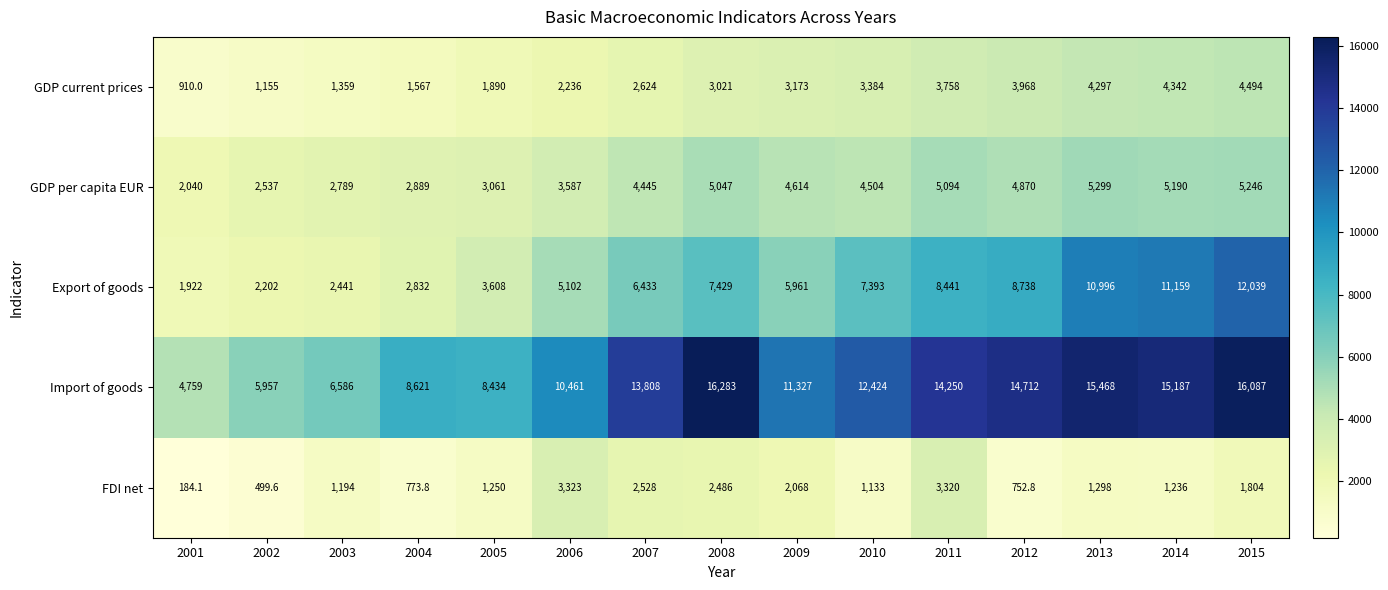

Rank the categories by GDP per capita EUR value from highest to lowest.

2013, 2015, 2014, 2011, 2008, 2012, 2009, 2010, 2007, 2006, 2005, 2004, 2003, 2002, 2001